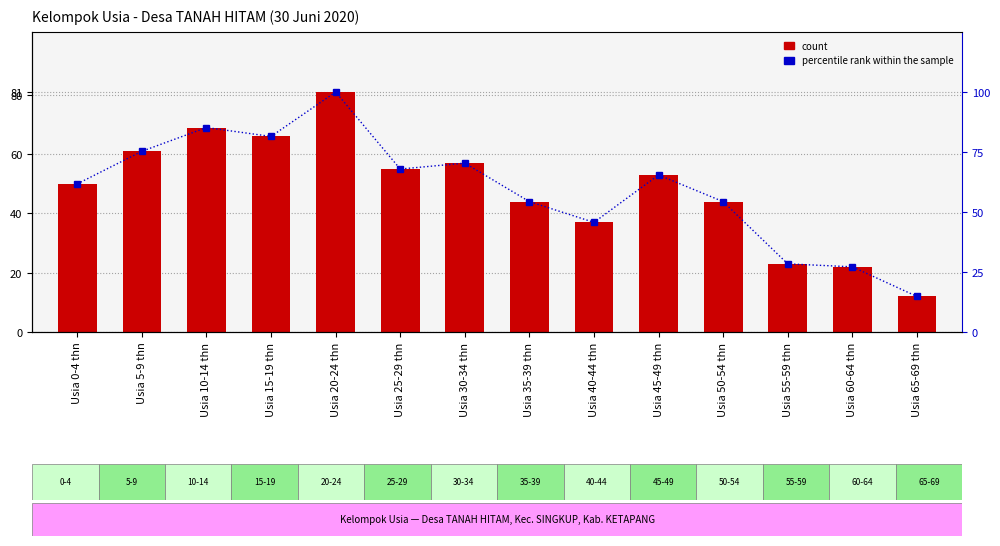

What is the value of the percentile rank within the sample bar at the 13th from the left?

27.2